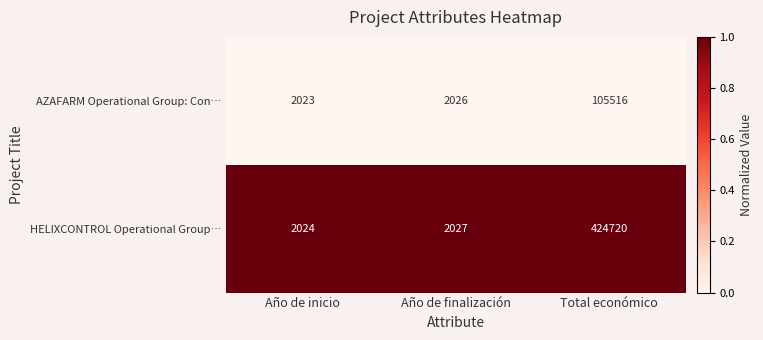

Between Año de inicio and Total económico, which series saw the biggest shift?

HELIXCONTROL Operational Group…